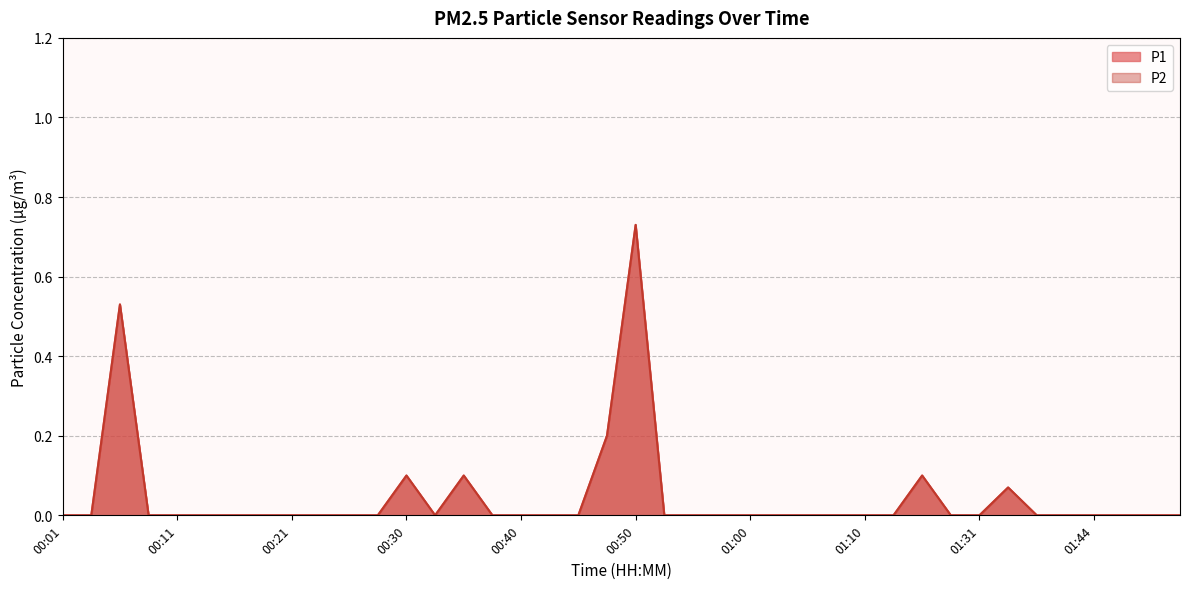

Which series has the largest range (max minus min)?

P1